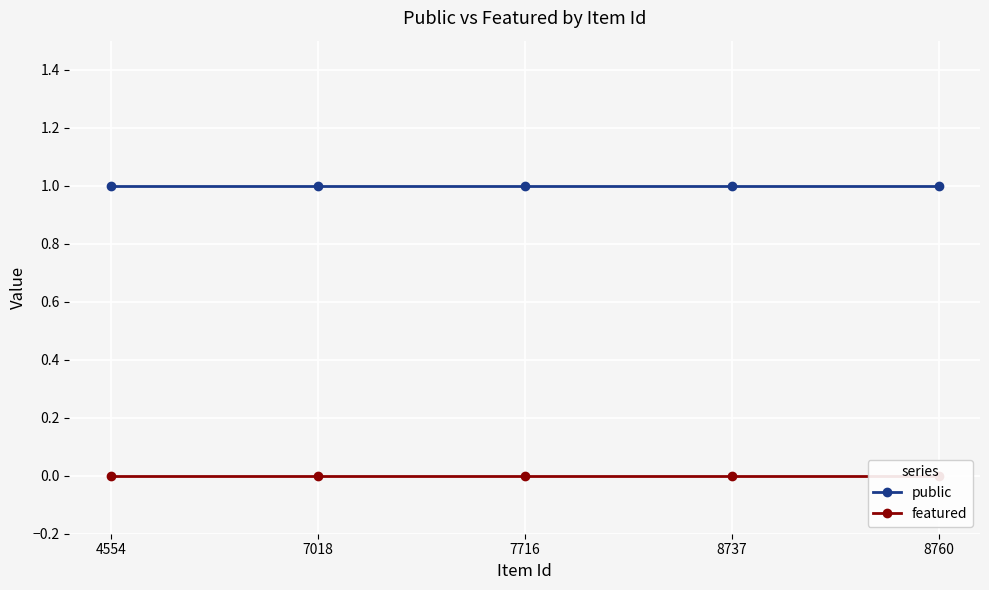

What is the maximum value for public?

1